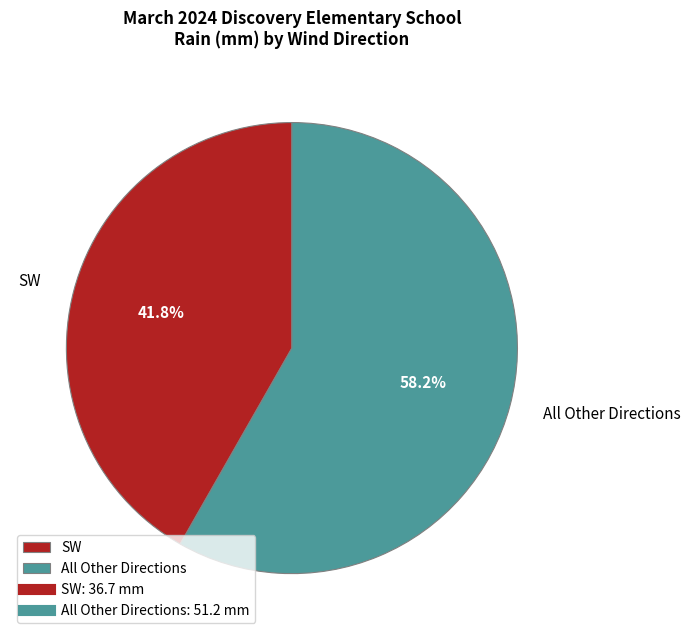

Which has a higher value, All Other Directions or SW?

All Other Directions